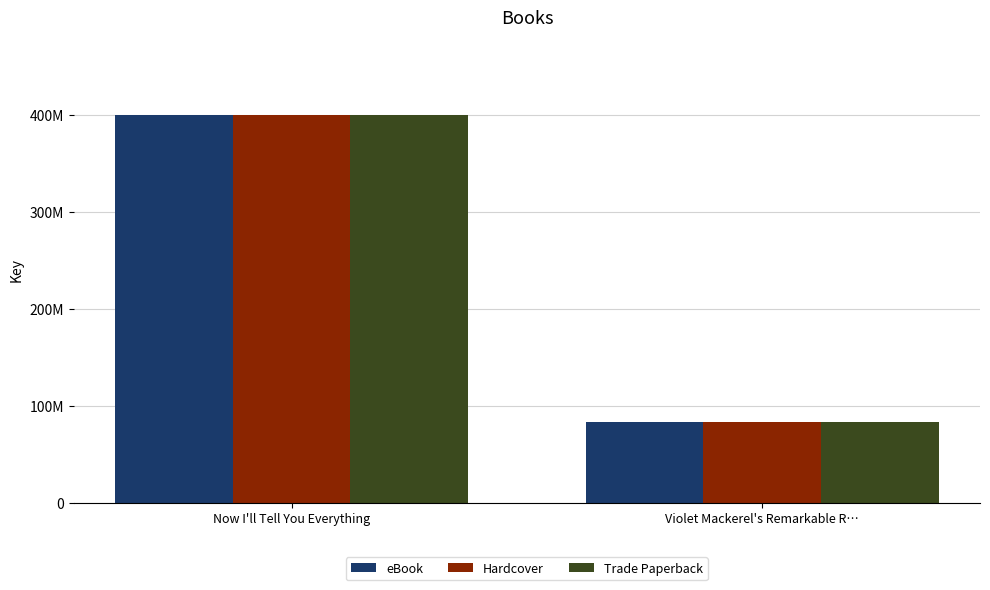

Reading left to right, list all the values displayed in this chart.

eBook: 400294867	83475542
Hardcover: 400294867	83475542
Trade Paperback: 400294867	83475542